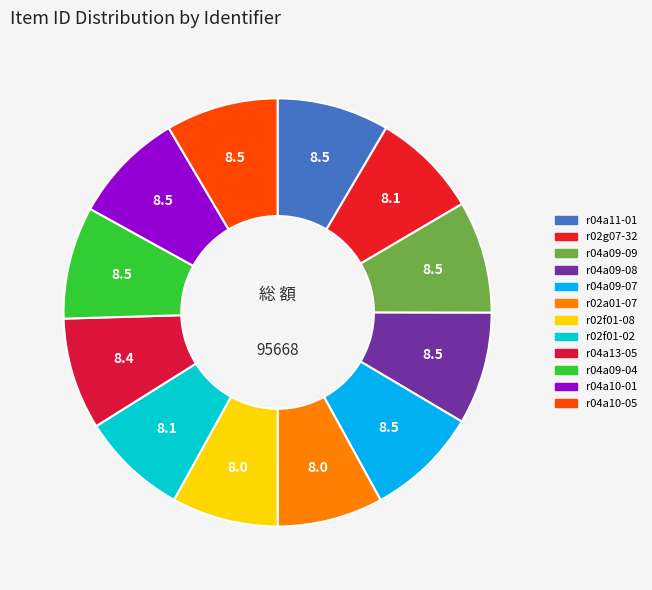

Count the number of slices in the pie.

12